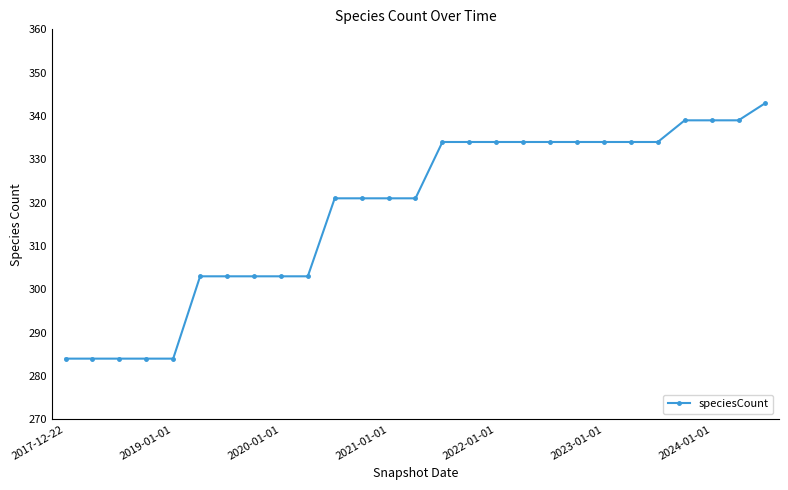

What is the difference between the maximum and minimum values?

59